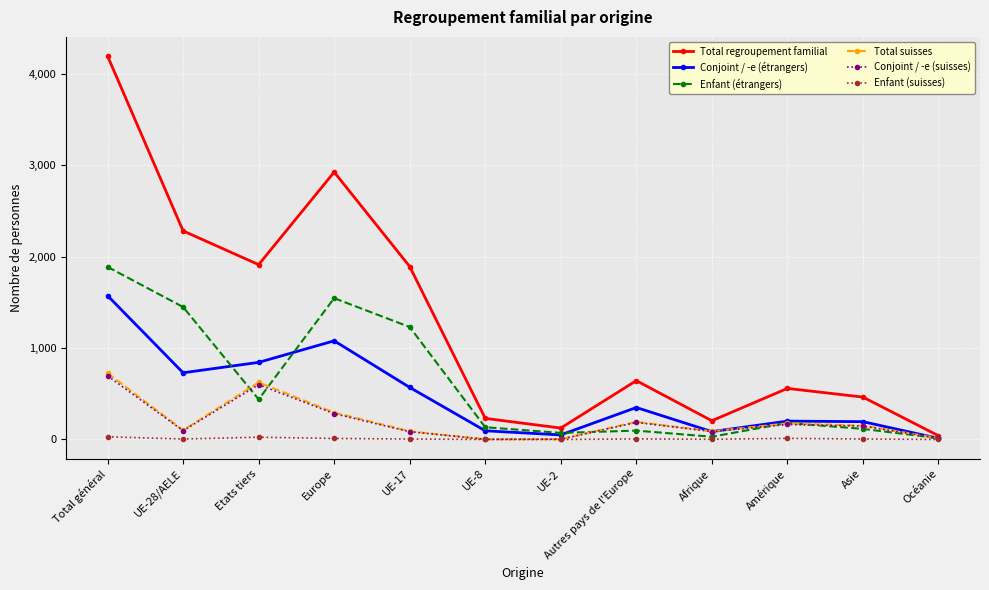

What is the difference between the maximum and second lowest values in the Total regroupement familial series?

4072